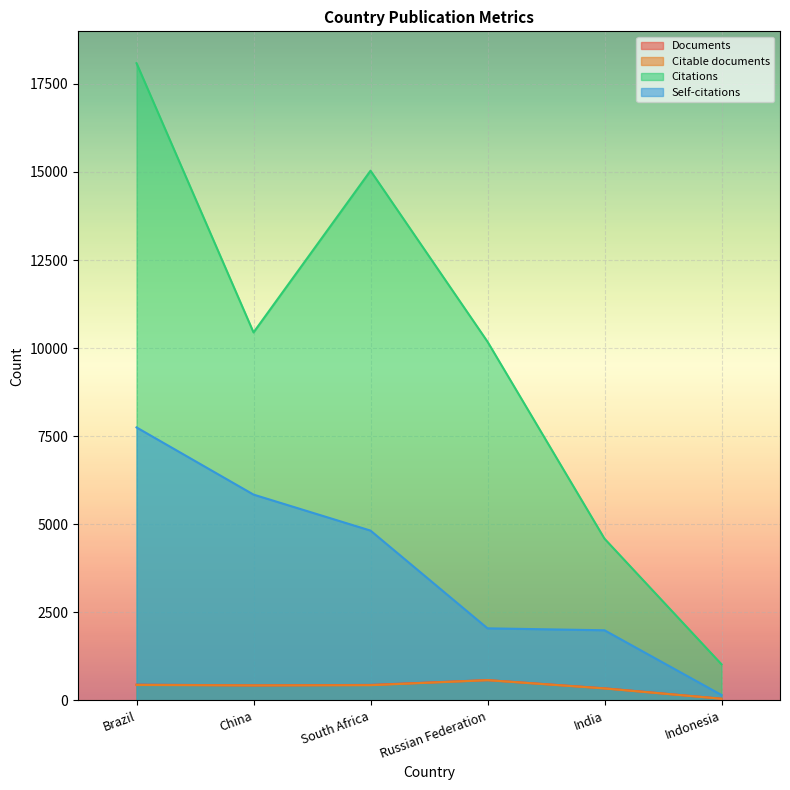

Reading right to left, transcribe all the data shown in this chart.

Documents: 46	341	574	437	424	445
Citable documents: 45	337	572	429	423	435
Citations: 1023	4589	10182	15036	10445	18089
Self-citations: 151	1989	2044	4819	5841	7748